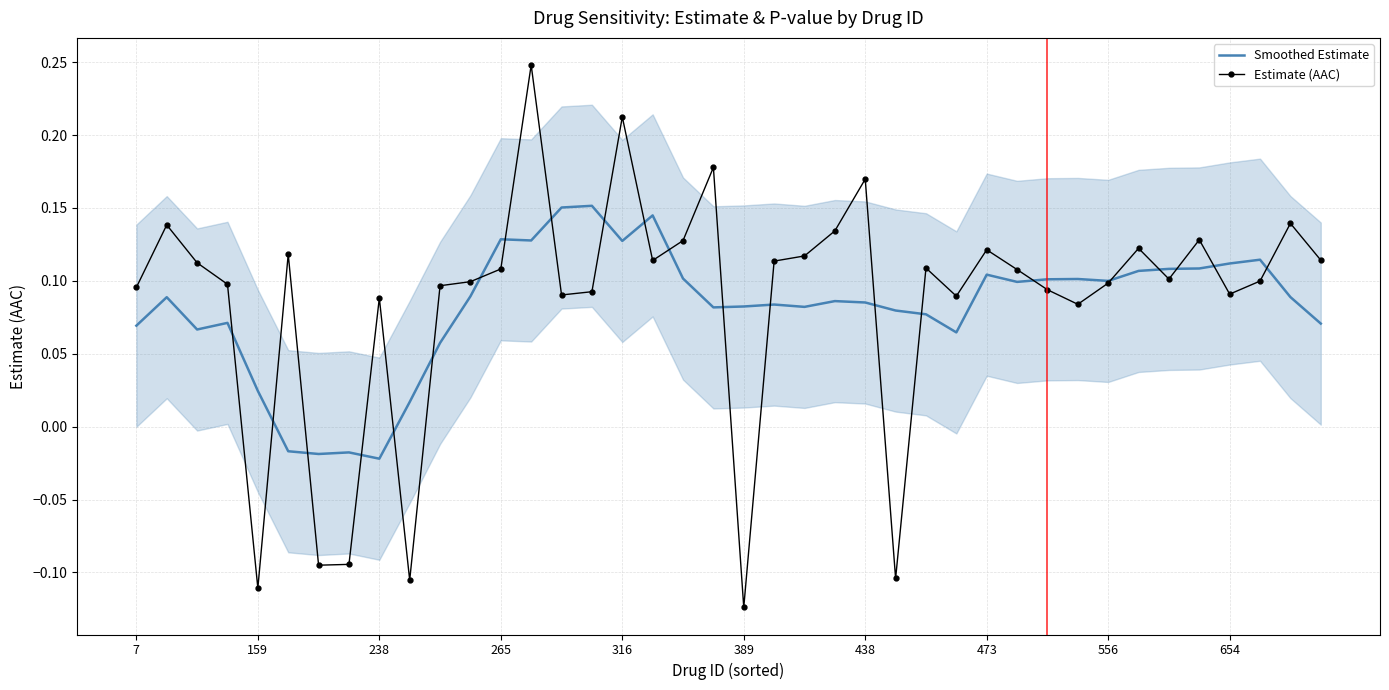

List the series in order of their peak value, lowest first.

Smoothed Estimate, Estimate (AAC)